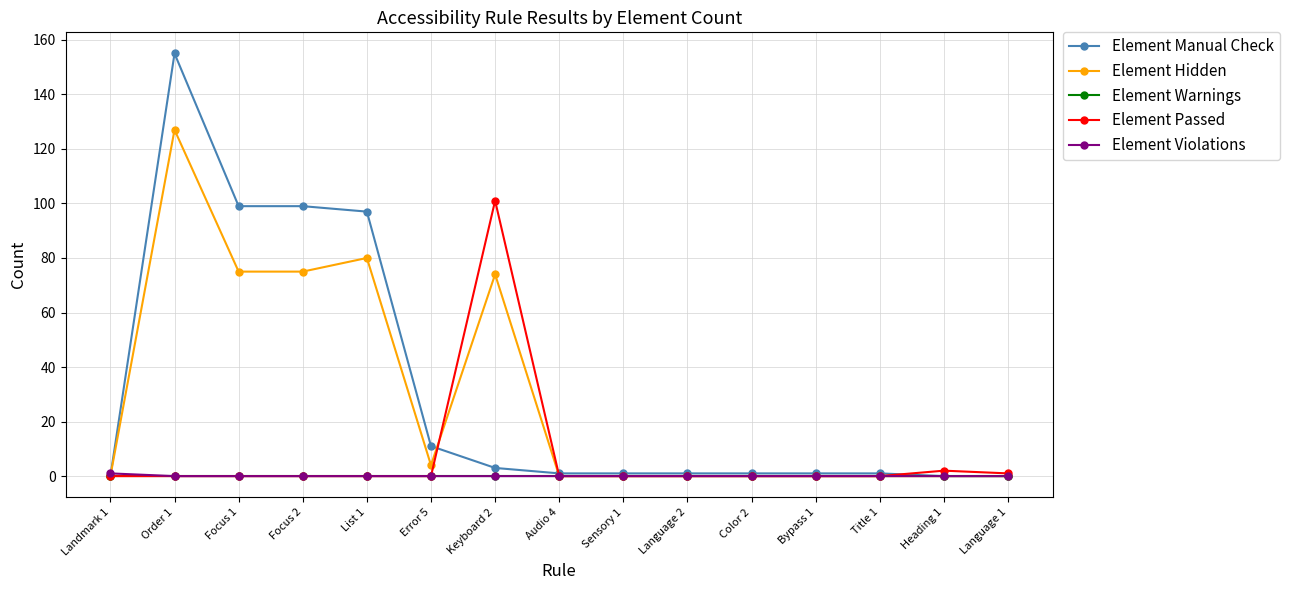

What is the total value across all series at Error 5?

15